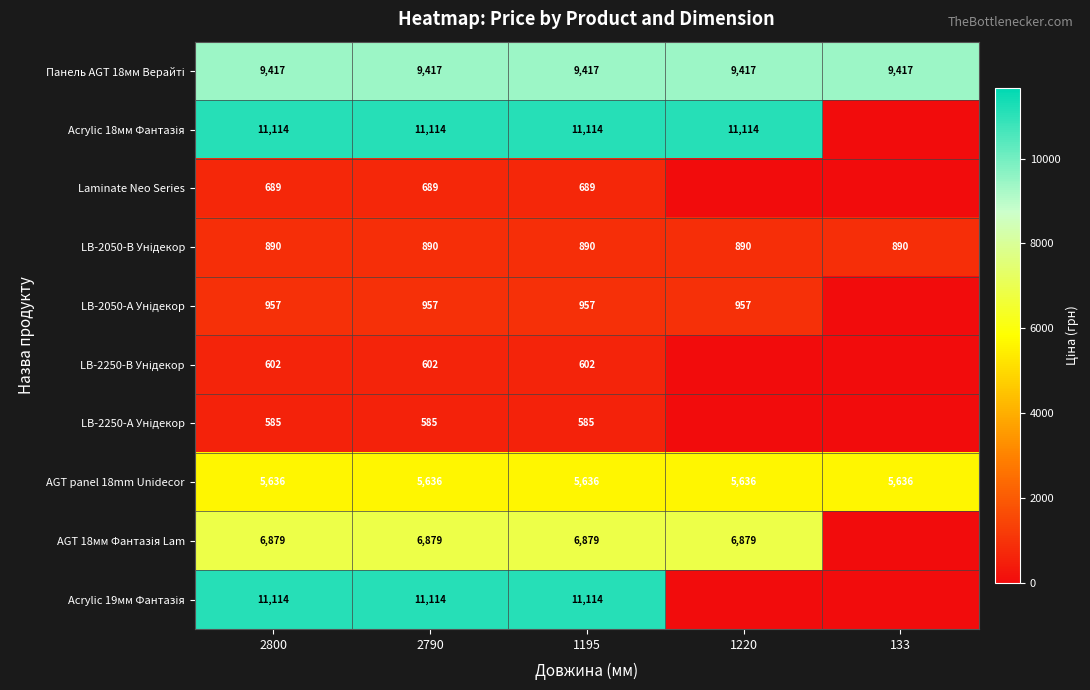

What is the lowest value of the AGT panel 18mm Unidecor series?

5636